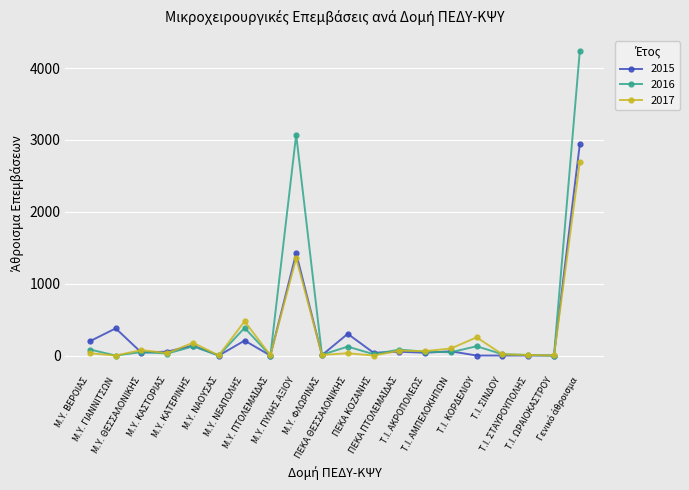

List the series in order of their peak value, lowest first.

2017, 2015, 2016